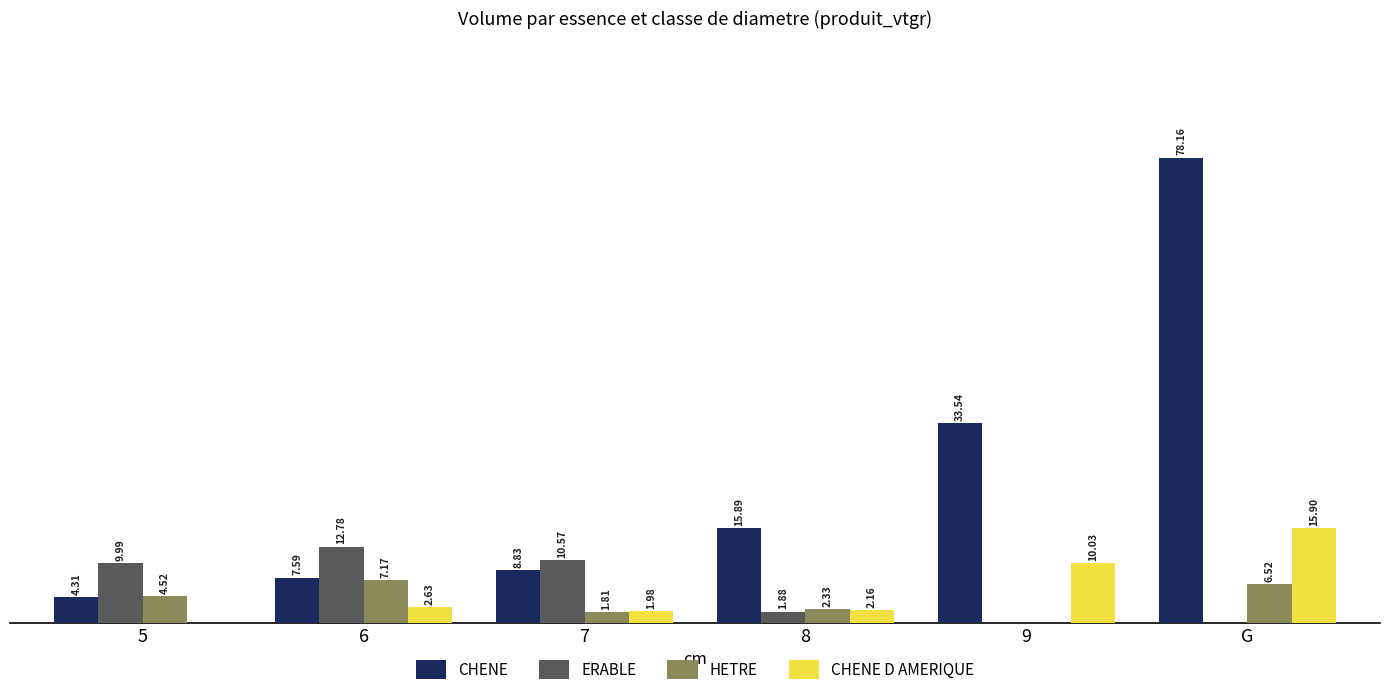

Between 5 and 9, which series saw the biggest shift?

CHENE